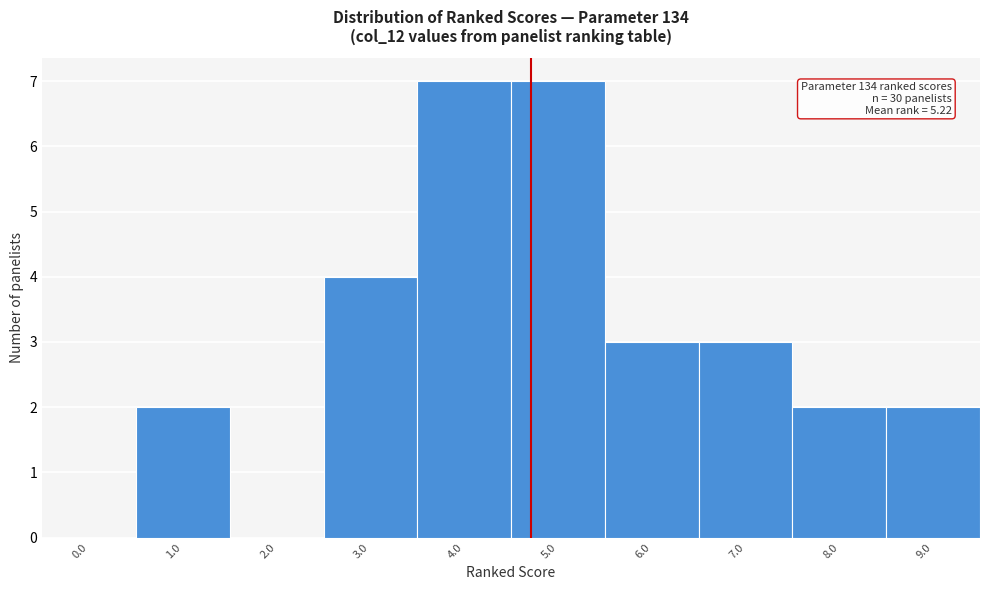

Reading right to left, list all the values displayed in this chart.

9.0=2	8.0=2	7.0=3	6.0=3	5.0=7	4.0=7	3.0=4	2.0=0	1.0=2	0.0=0